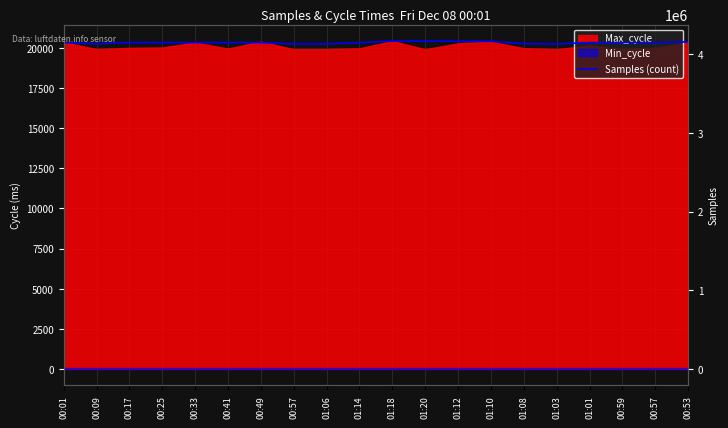

What is the difference between the second highest and second lowest values?

35652